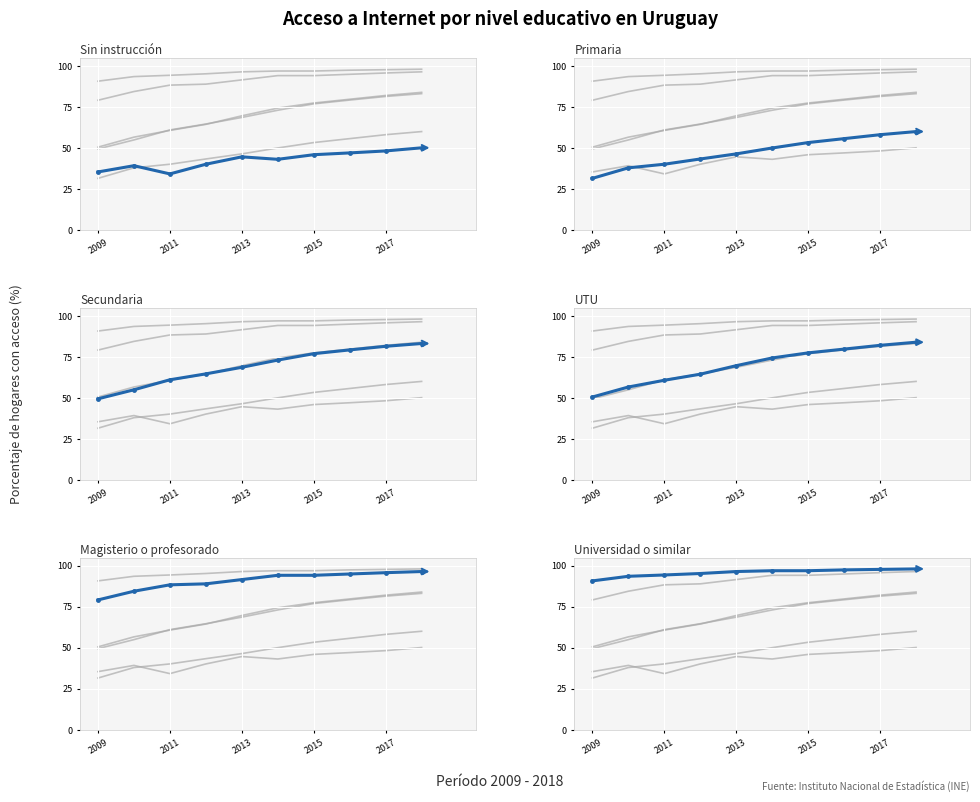

Which series has the largest range (max minus min)?

Secundaria